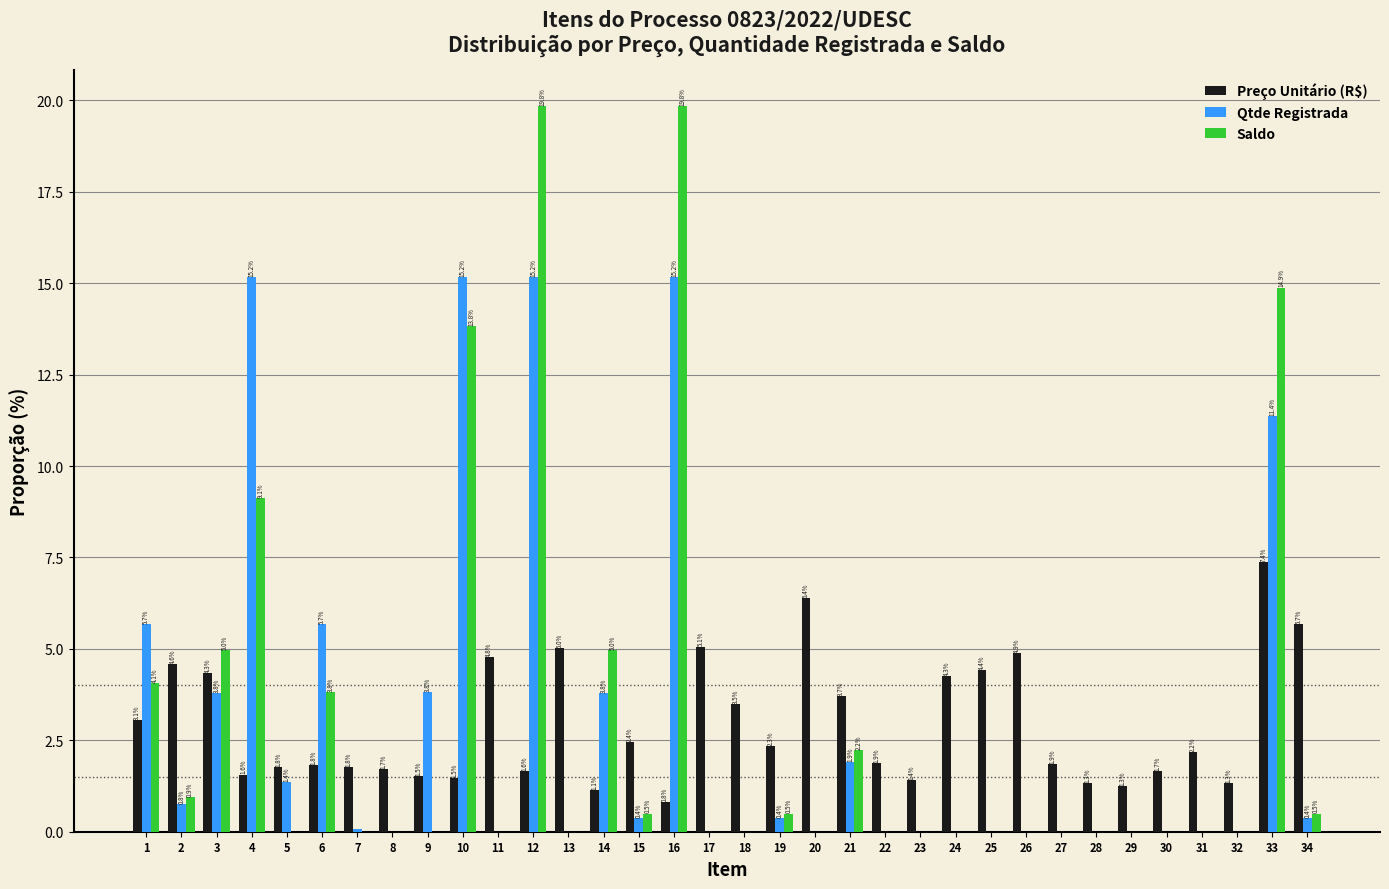

At which category is the sum across all series the highest?

12